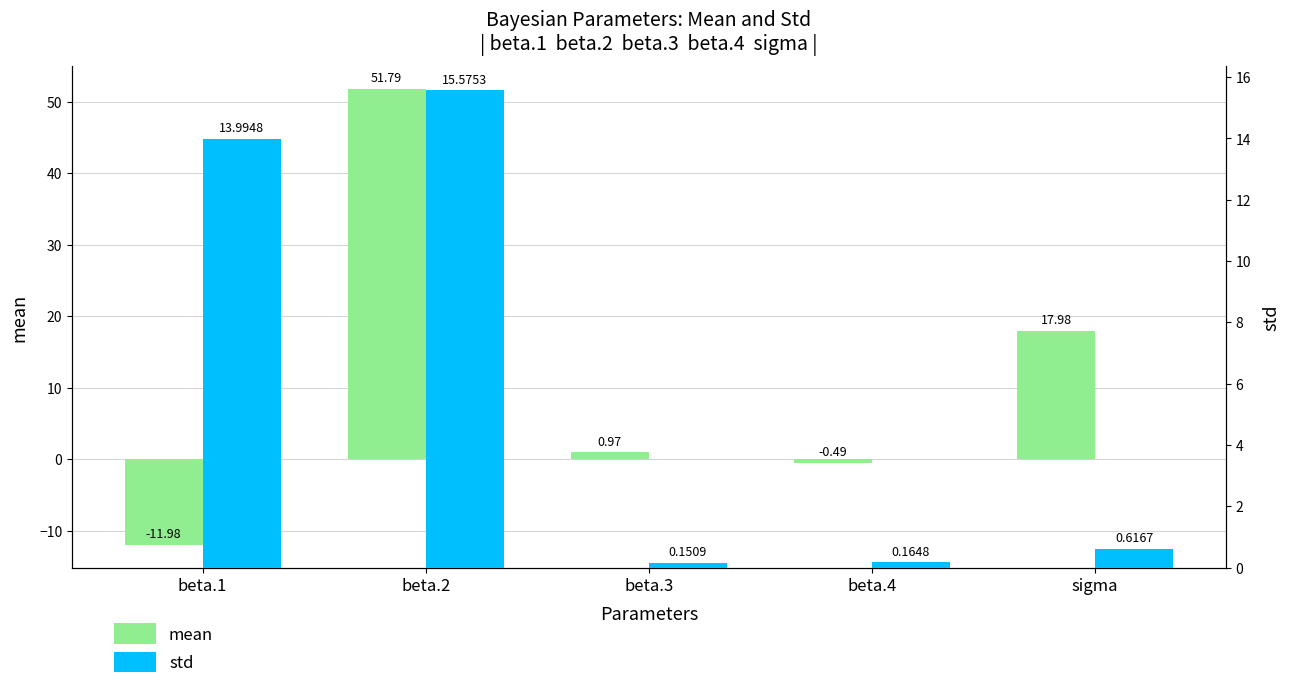

At how many categories does at least one series exceed 34?

1